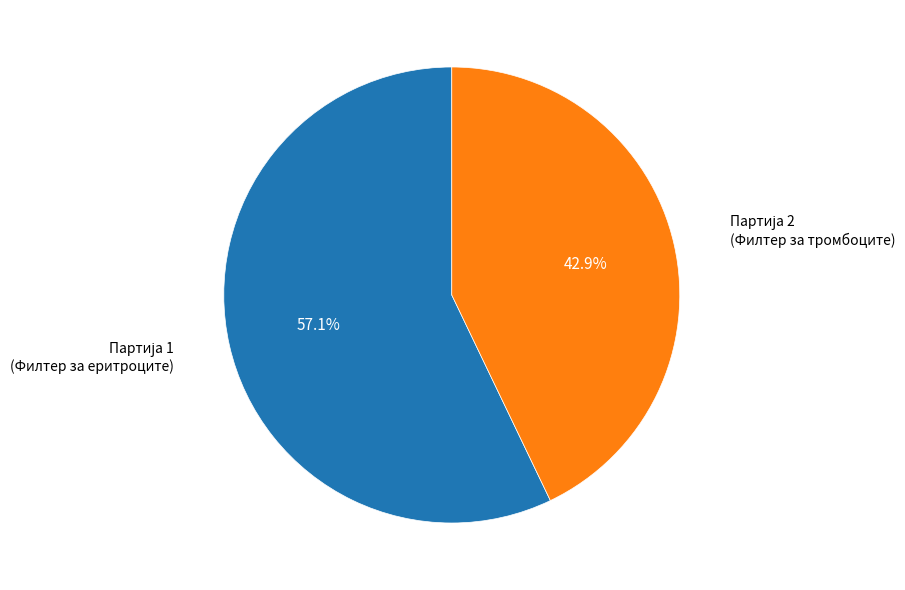

Does any single category account for the majority?

Yes